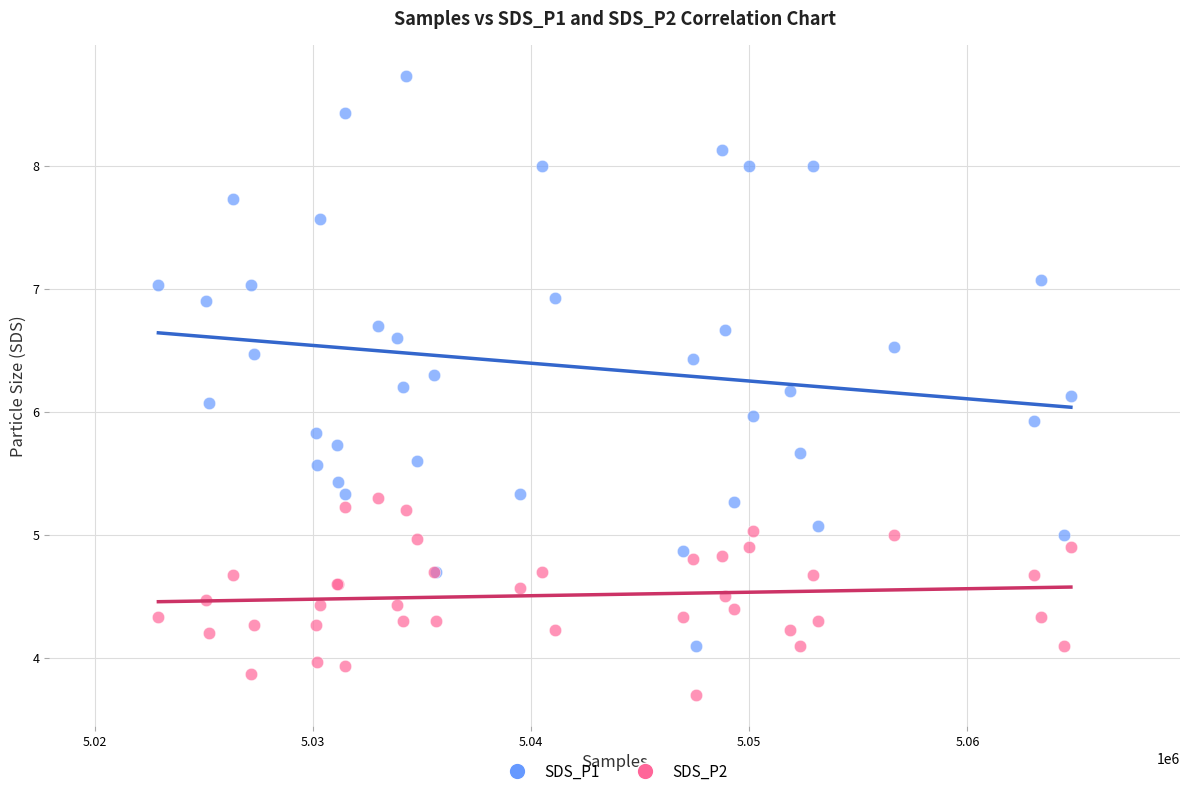

Which series reaches the minimum Y coordinate?

SDS_P2